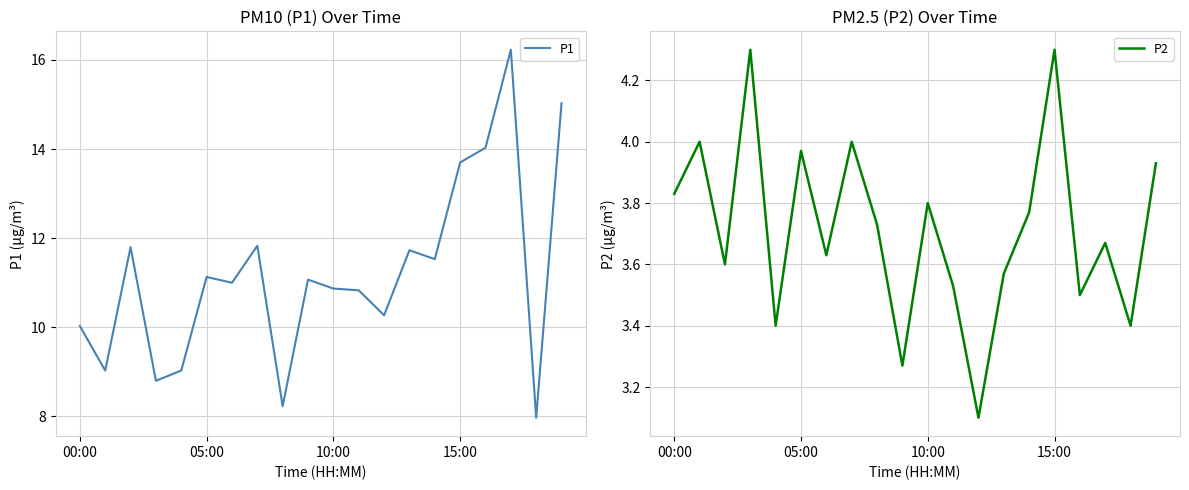

Rank the series at 18 from highest to lowest value.

P1, P2